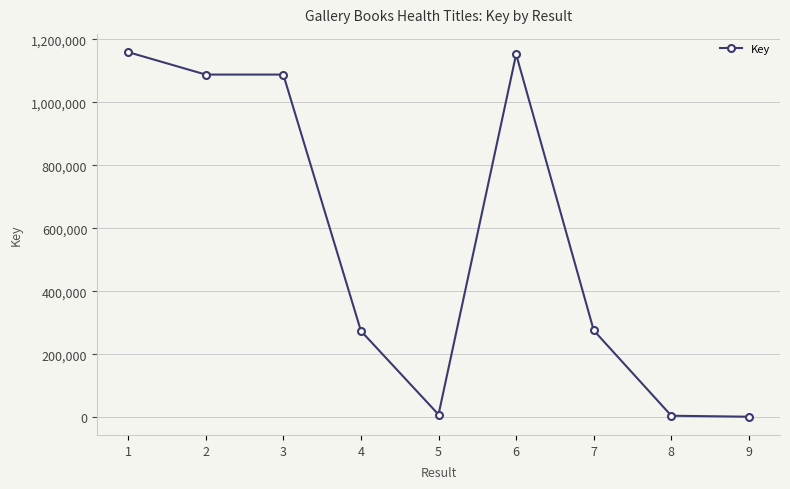

Where does the data first go above 276131?

1